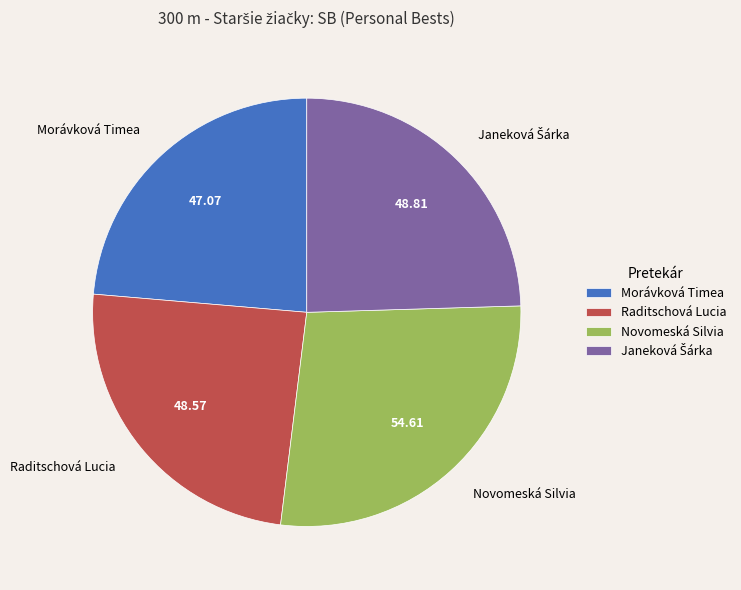

Is the sum of Raditschová Lucia and Morávková Timea greater than half?

No